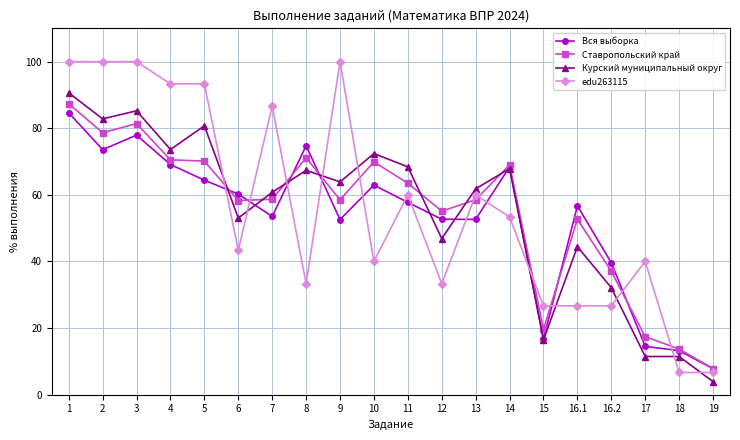

Is the value of Вся выборка at 19 greater than the value of Ставропольский край at 13?

No